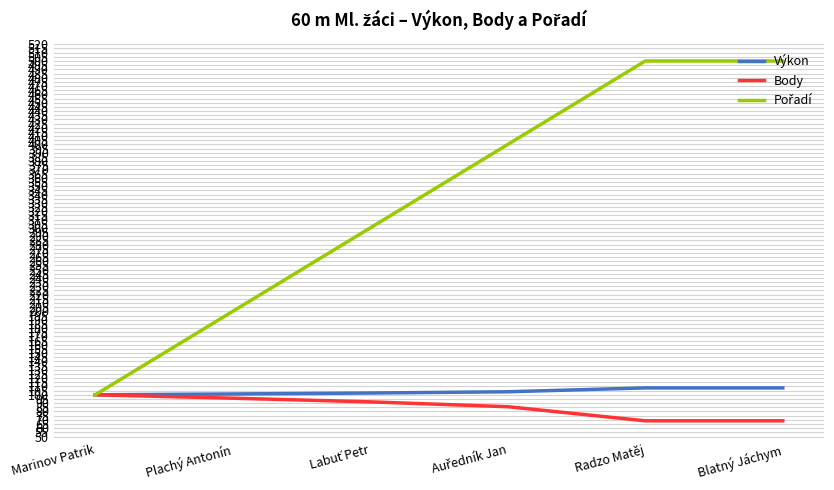

How many categories are shown in the chart?

6